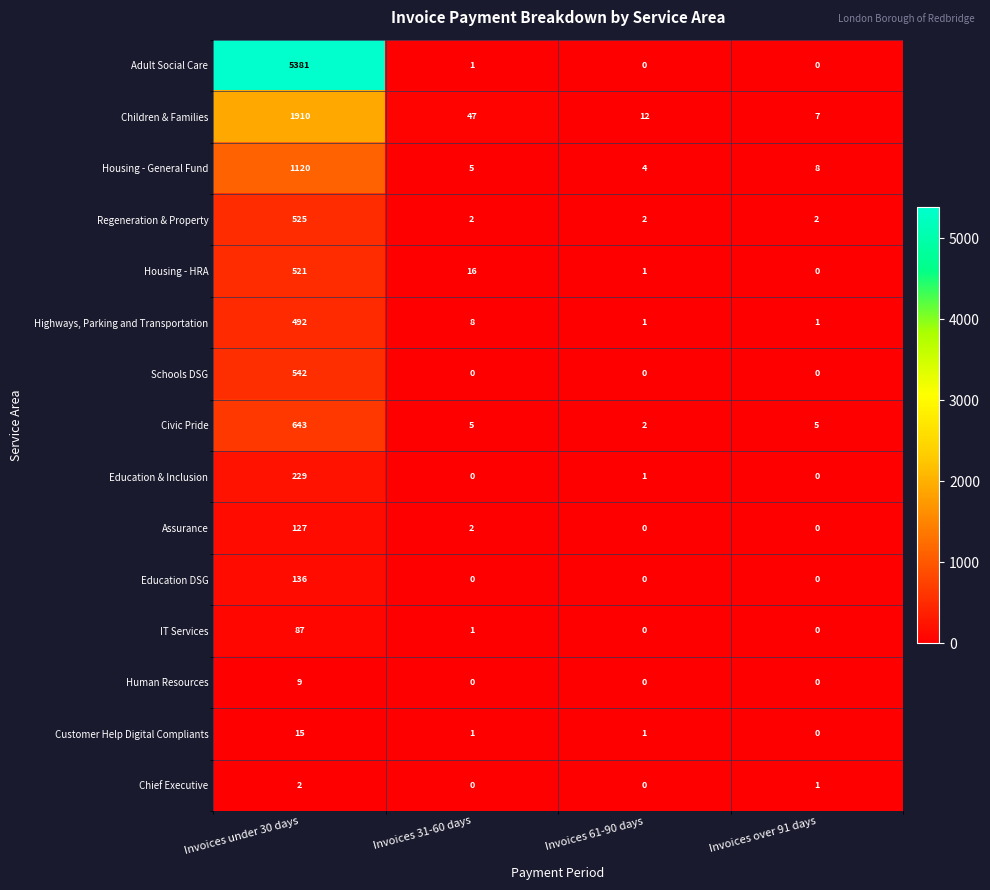

How many distinct data groups are displayed?

15